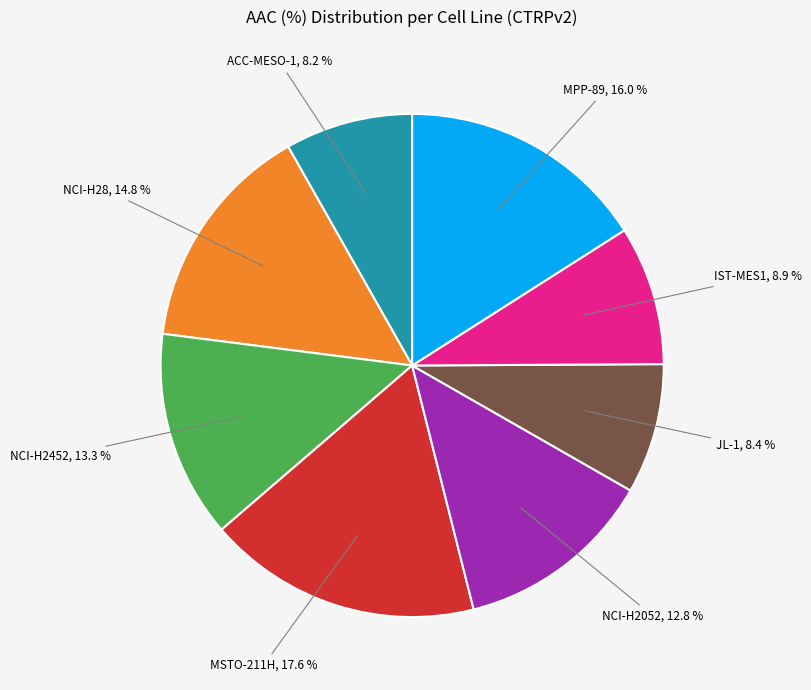

Is there any slice that represents more than half of the pie?

No